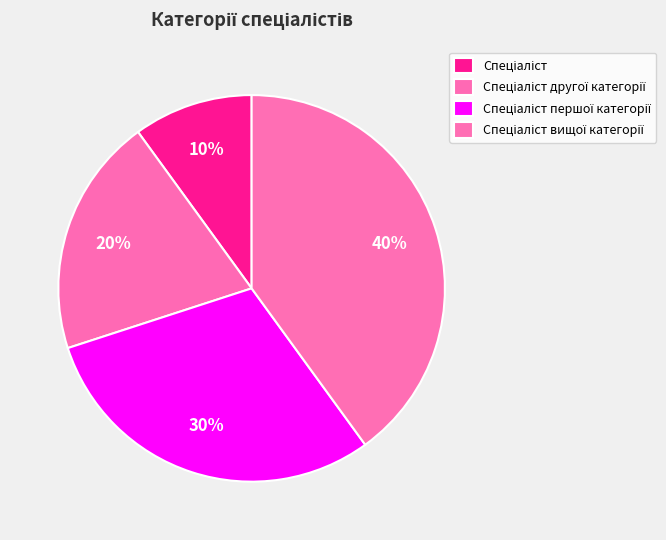

What is the largest slice in the pie chart?

Спеціаліст вищої категорії